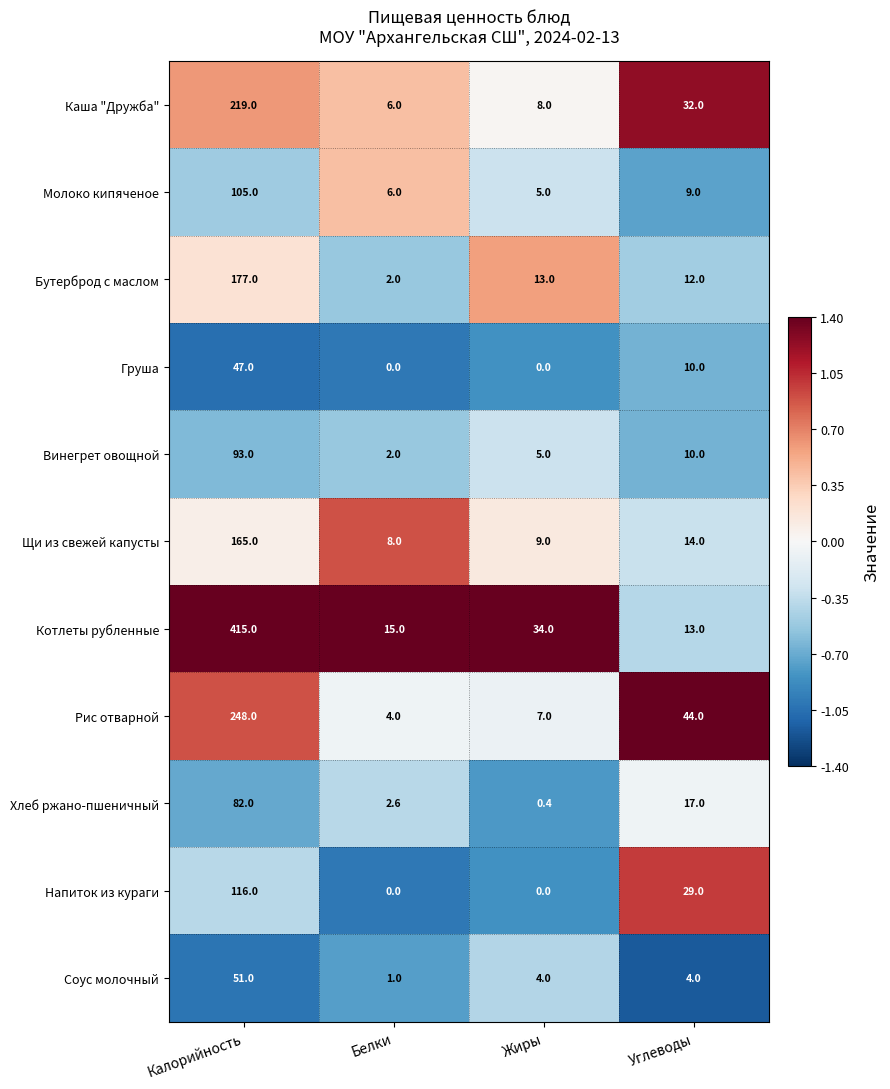

Which series has the largest range (max minus min)?

Котлеты рубленные